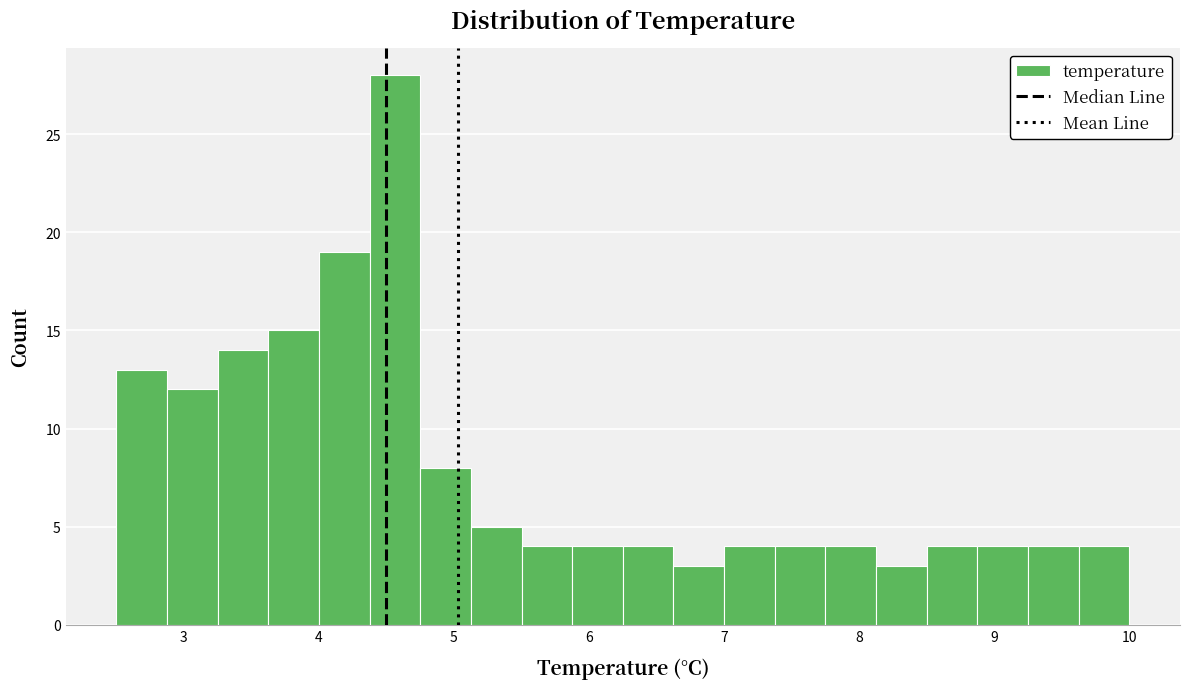

Around what value on the x-axis is the tallest bar? Give the approximate position of its centre, as read against the axis.

4.6